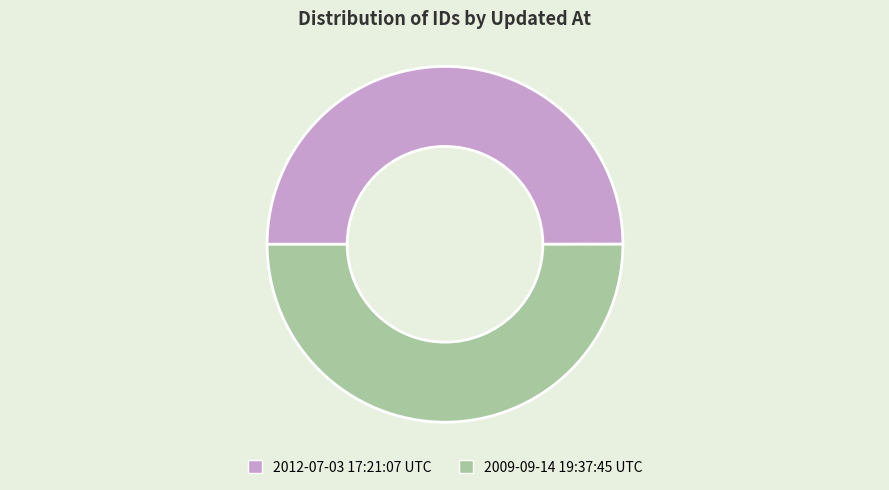

Do 2009-09-14 19:37:45 UTC and 2012-07-03 17:21:07 UTC together represent more than half of the pie?

Yes